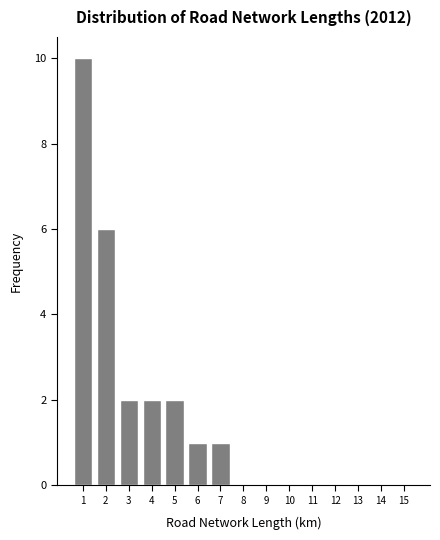

Reading left to right, list all the values displayed in this chart.

1=10	2=6	3=2	4=2	5=2	6=1	7=1	8=0	9=0	10=0	11=0	12=0	13=0	14=0	15=0